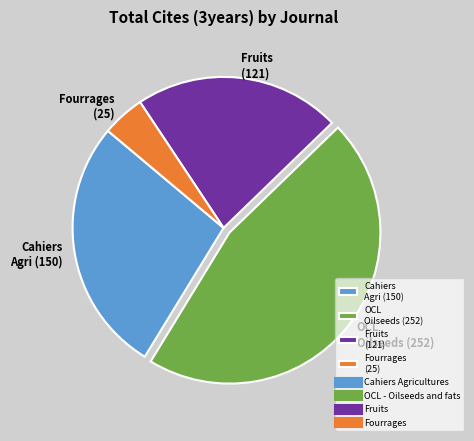

Which slice is the largest?

OCL Oilseeds (252)